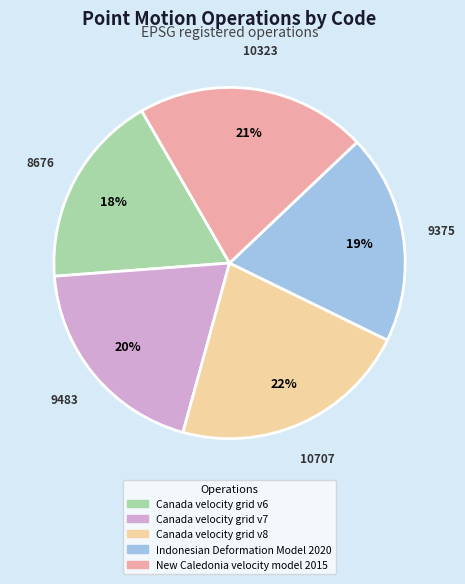

How many segments does this pie chart have?

5